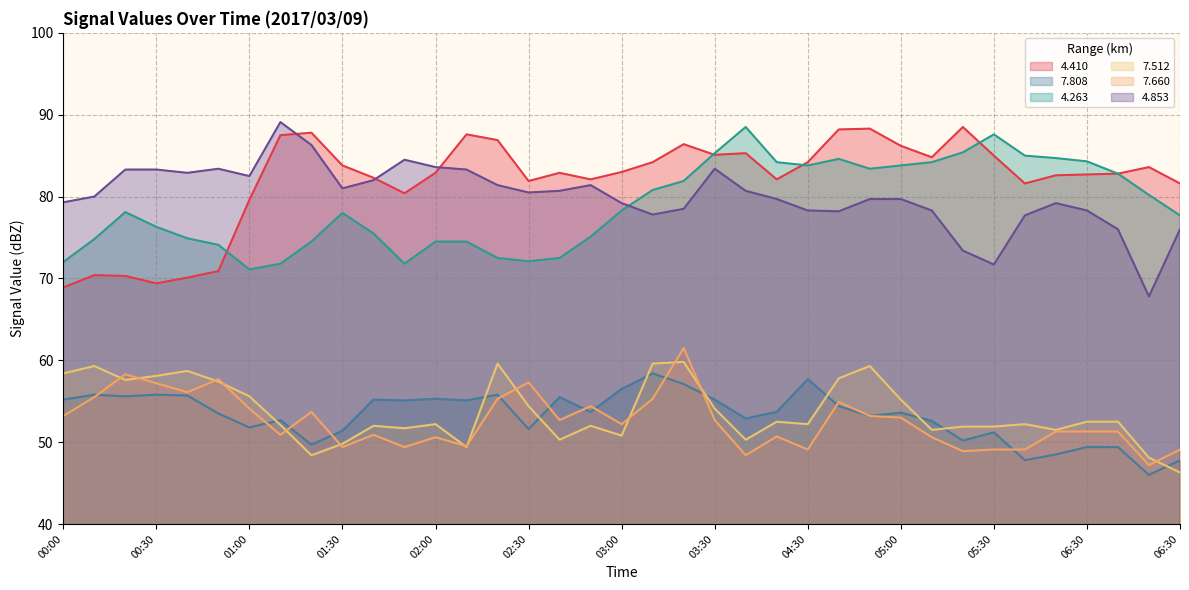

What is the sum of the   4.263 values at 06:30 and 01:20?

154.7